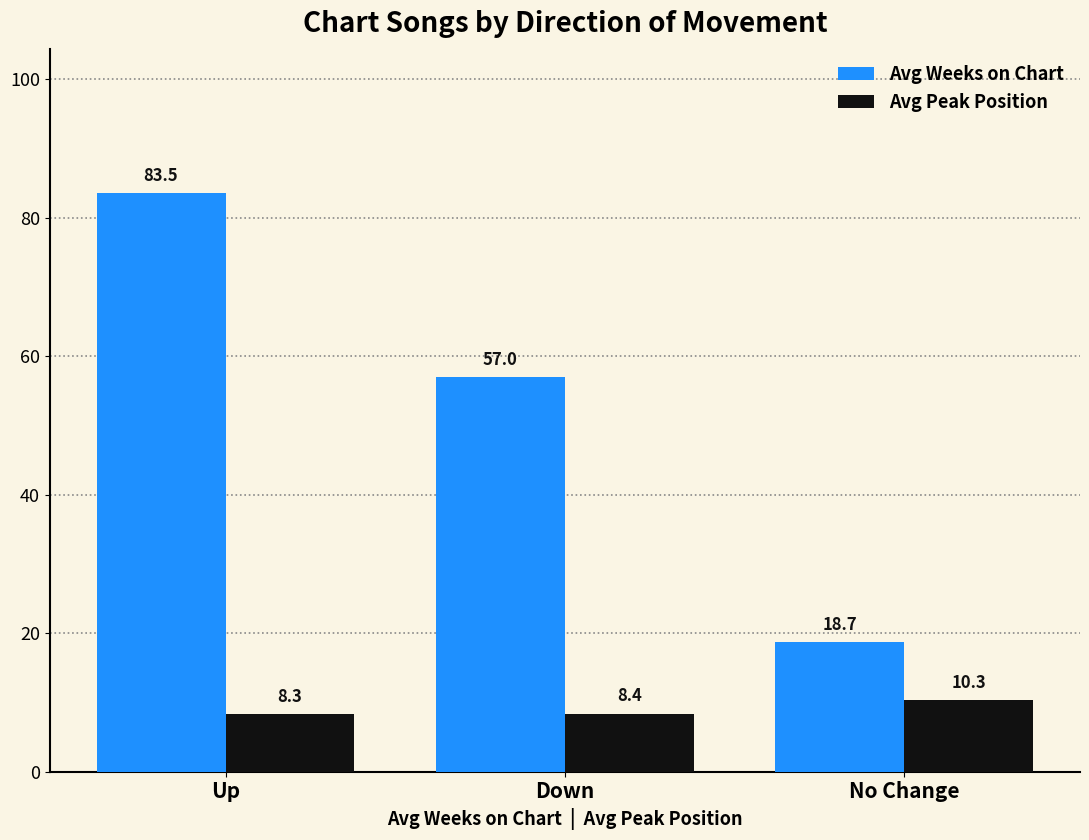

Rank the categories by Avg Weeks on Chart value from lowest to highest.

No Change, Down, Up